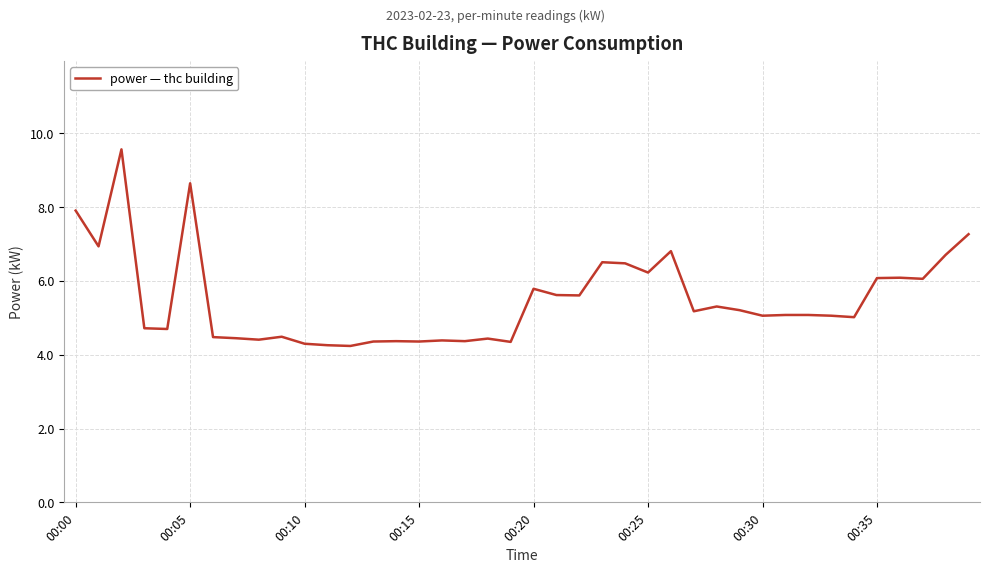

What is the greatest value displayed?

9.6